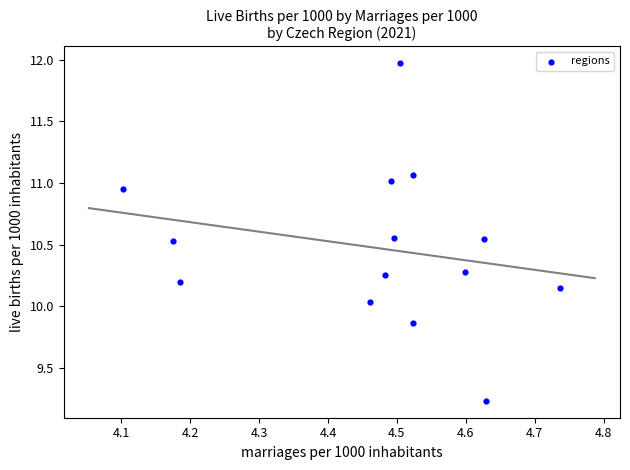

What is the range of X values (max minus min)?

0.6